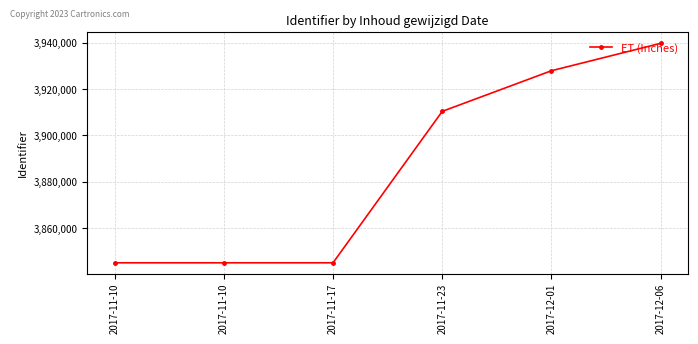

The chart shows a value of 3927923 at 2017-12-01. True or false?

True